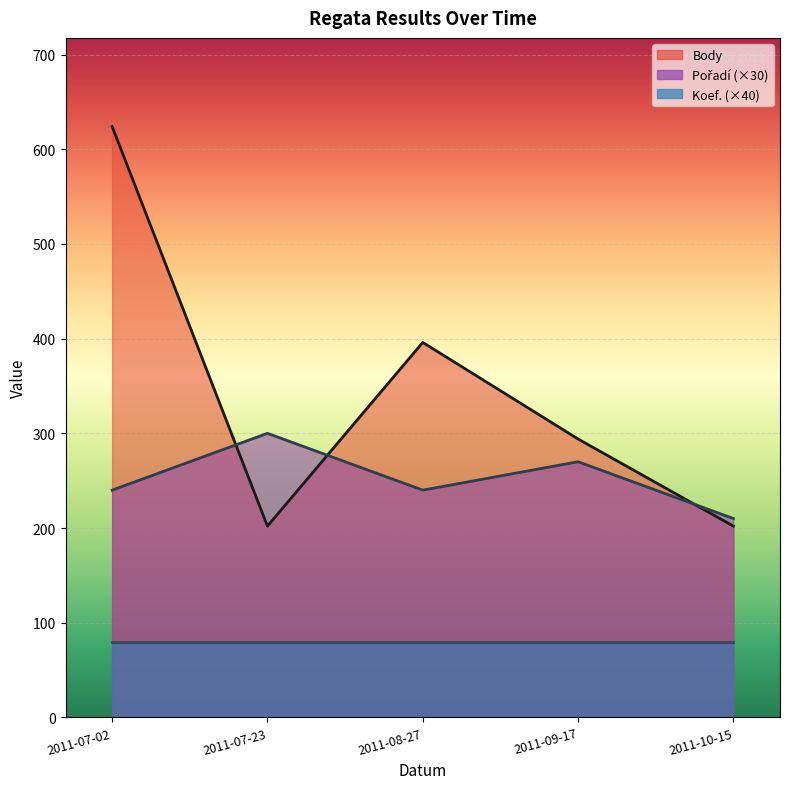

At which label does Body reach its minimum?

2011-07-23